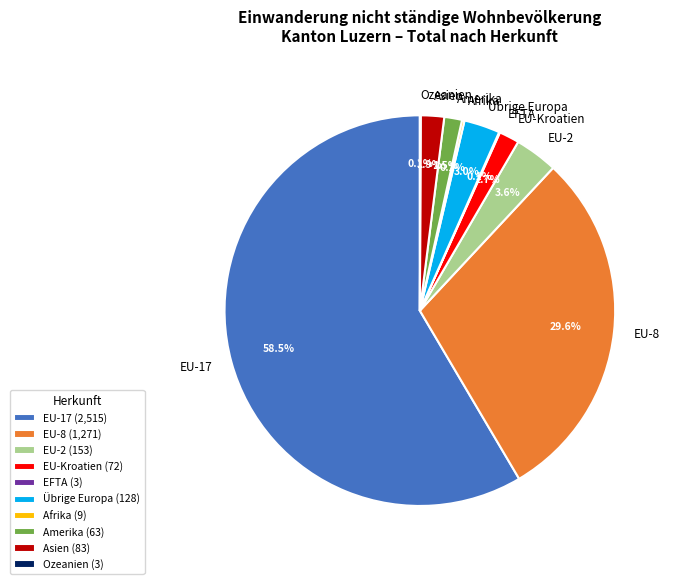

What percentage do Asien and Amerika together represent?

3.4%